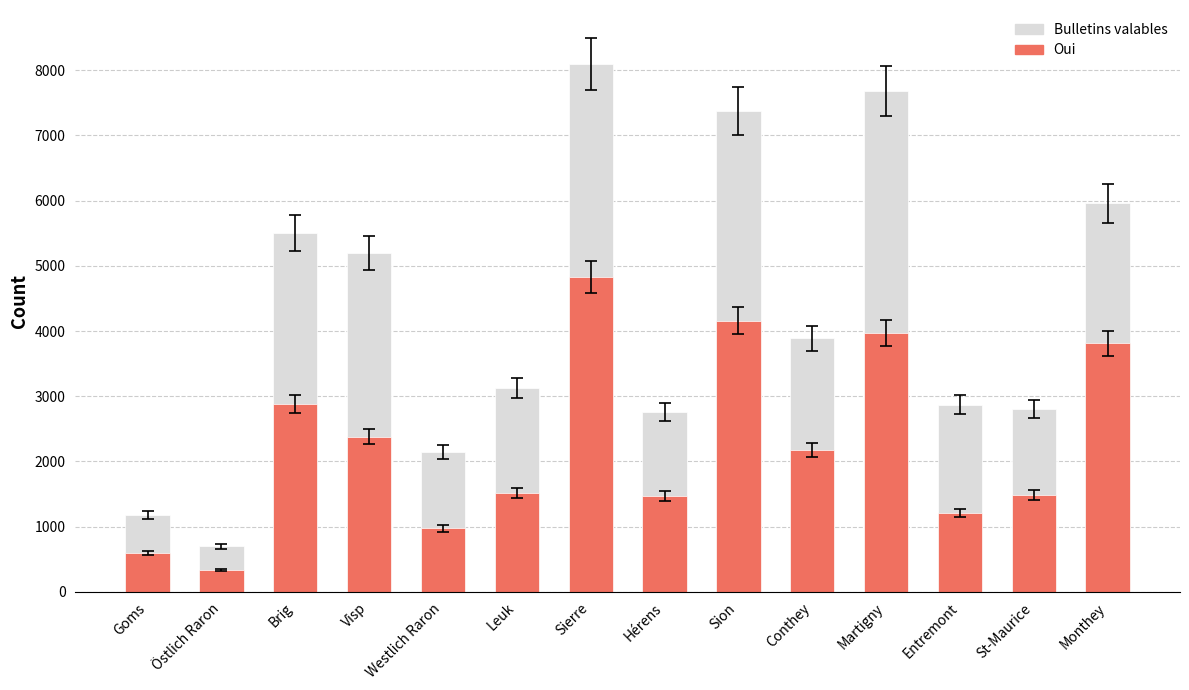

Does the chart contain stacked bars?

No